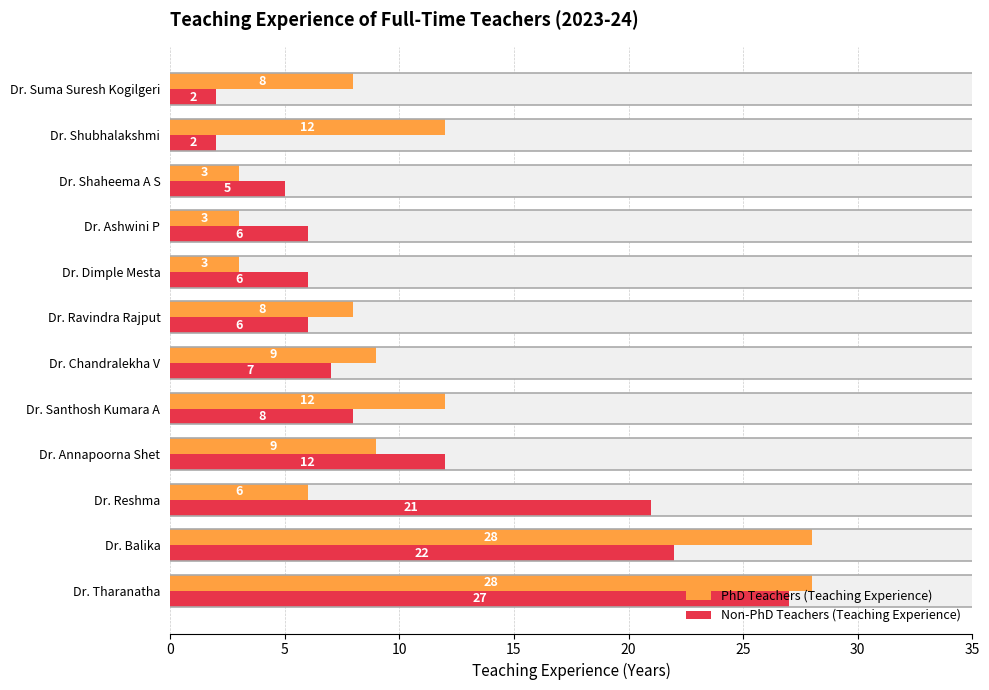

What is the difference between the PhD Teachers (Teaching Experience) values at Dr. Shaheema A S and Dr. Reshma?

3